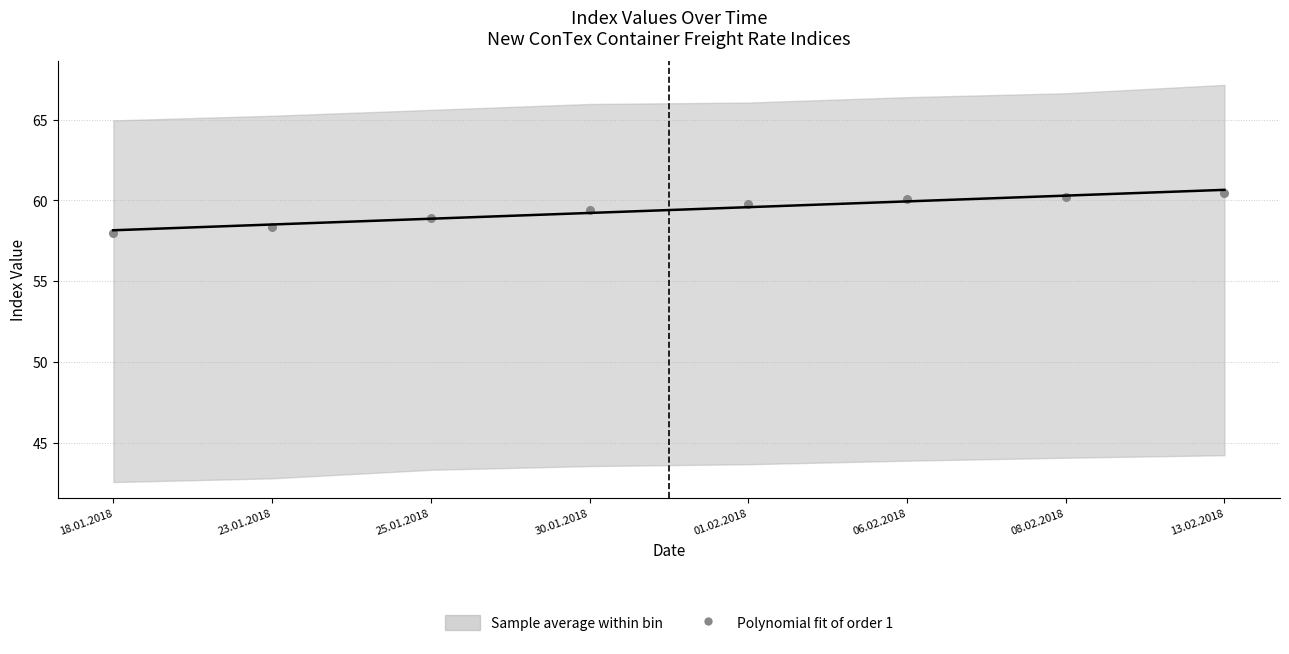

What is the range of Y values (max minus min)?

2.4